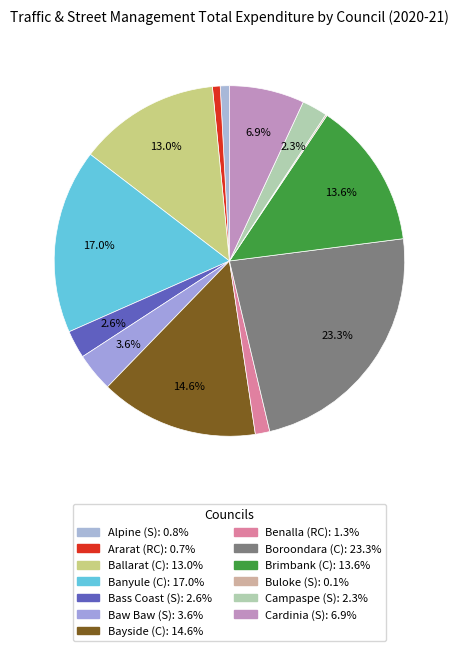

How many slices are in this pie chart?

13